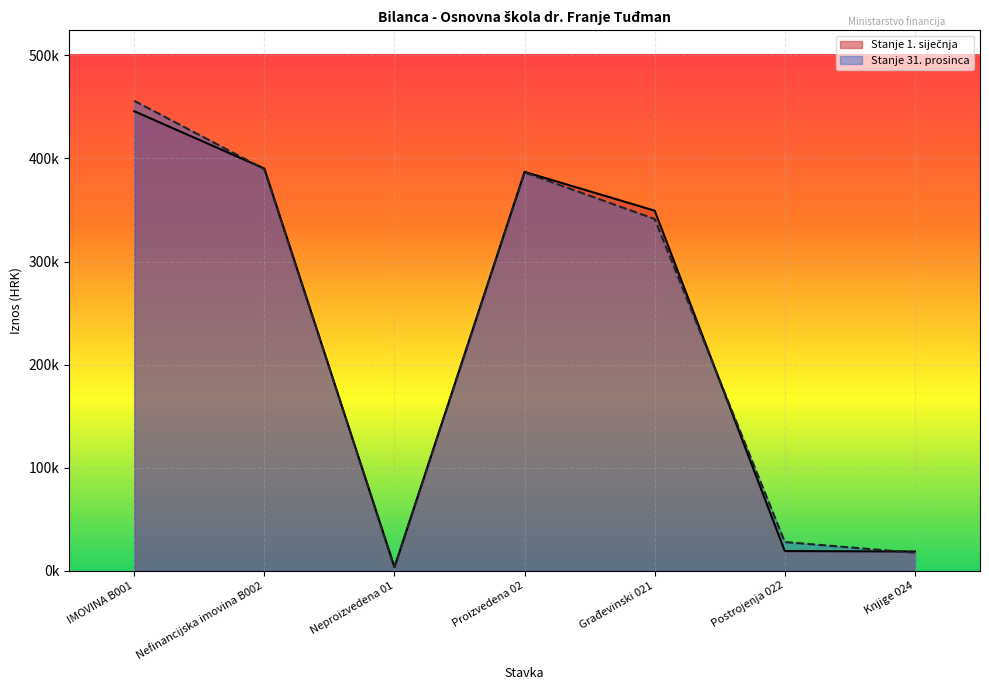

List the labels in order of Stanje 1. siječnja value, largest first.

IMOVINA B001, Nefinancijska imovina B002, Proizvedena 02, Građevinski 021, Postrojenja 022, Knjige 024, Neproizvedena 01